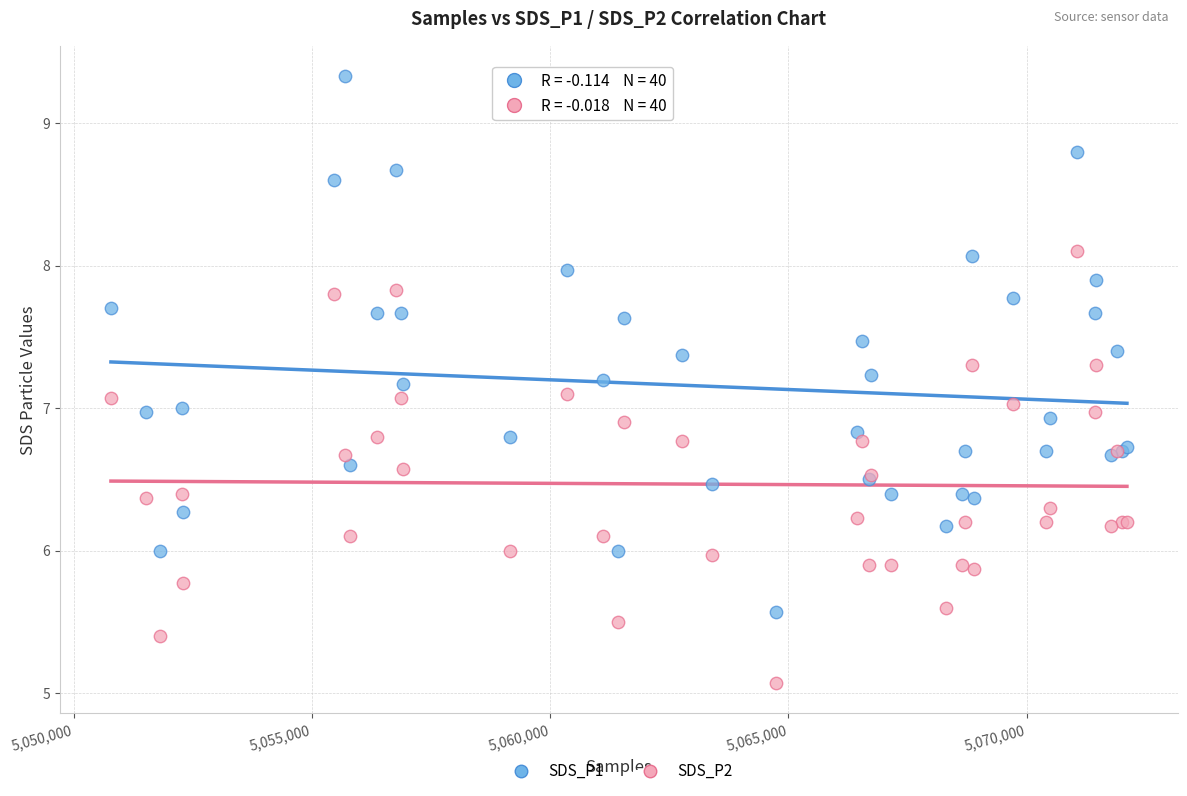

Which series contains the lowest Y value?

SDS_P2